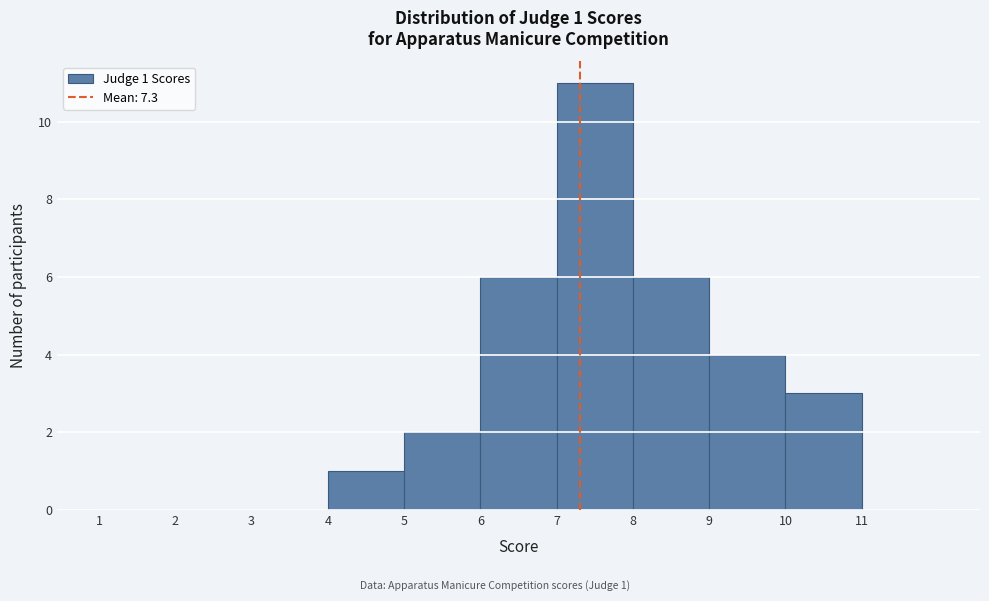

Which range on the x-axis has the tallest bar?

7 to 8